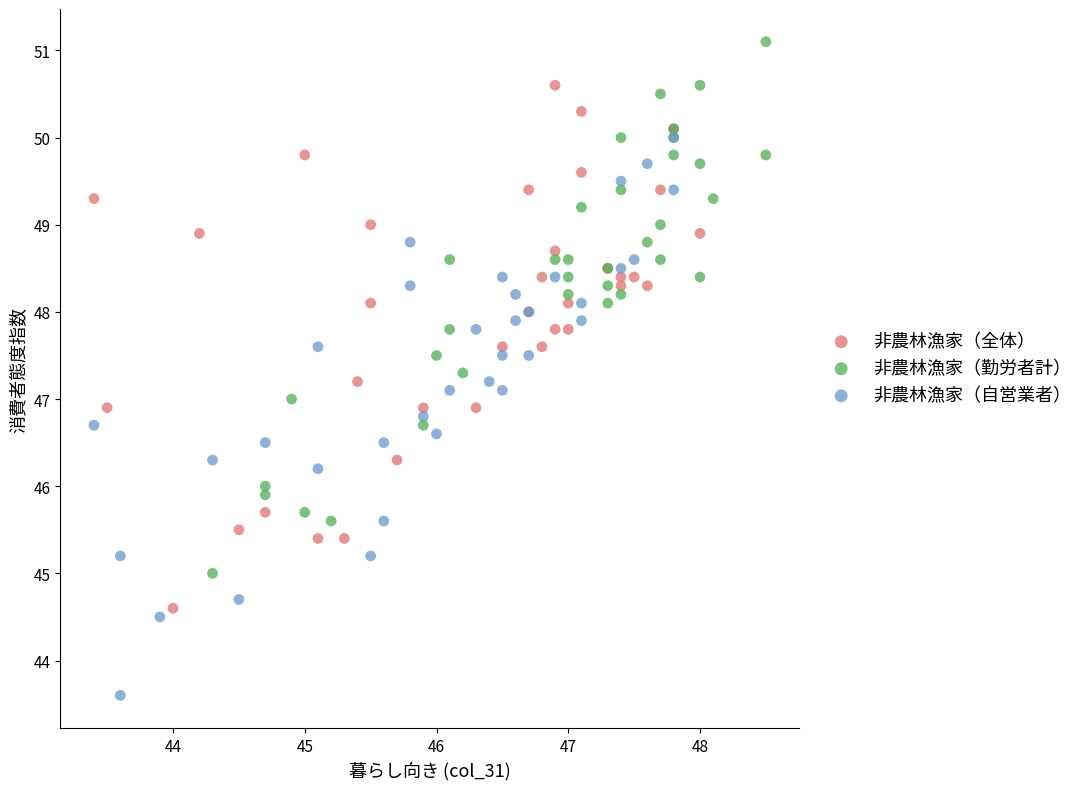

Which series has the largest Y range (max minus min)?

非農林漁家（自営業者）